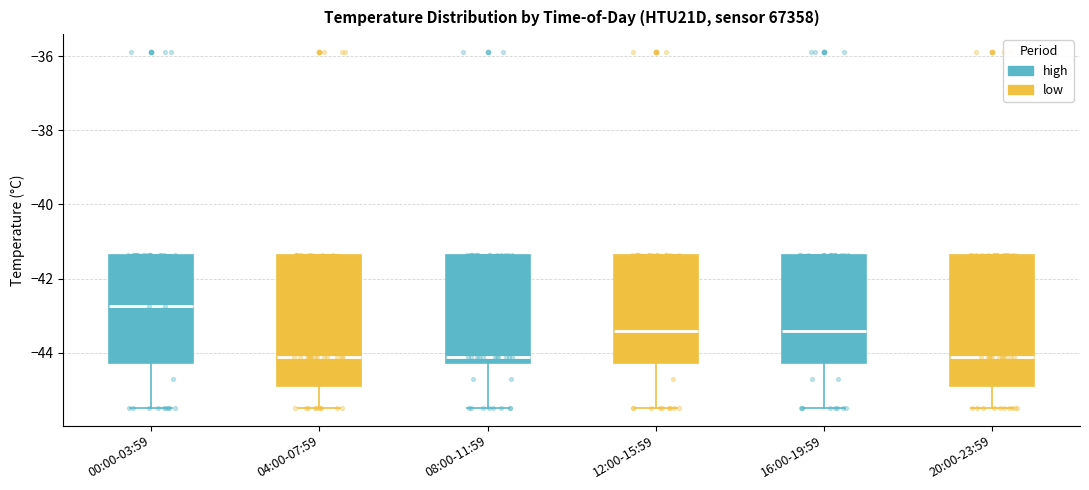

Reading left to right, read every box against the y-axis: the position of its median line, the range the box covers, and the ends of its whiskers. The values are not printed on the chart, so give them approximately, as read against the axis.

00:00-03:59: median -42.8, box -44.2 to -41.4, whiskers -45.4 to -41.4
04:00-07:59: median -44.2, box -45.0 to -41.4, whiskers -45.4 to -41.4
08:00-11:59: median -44.2 (just above the box's lower edge), box -44.2 to -41.4, whiskers -45.4 to -41.4
12:00-15:59: median -43.4, box -44.2 to -41.4, whiskers -45.4 to -41.4
16:00-19:59: median -43.4, box -44.2 to -41.4, whiskers -45.4 to -41.4
20:00-23:59: median -44.2, box -45.0 to -41.4, whiskers -45.4 to -41.4